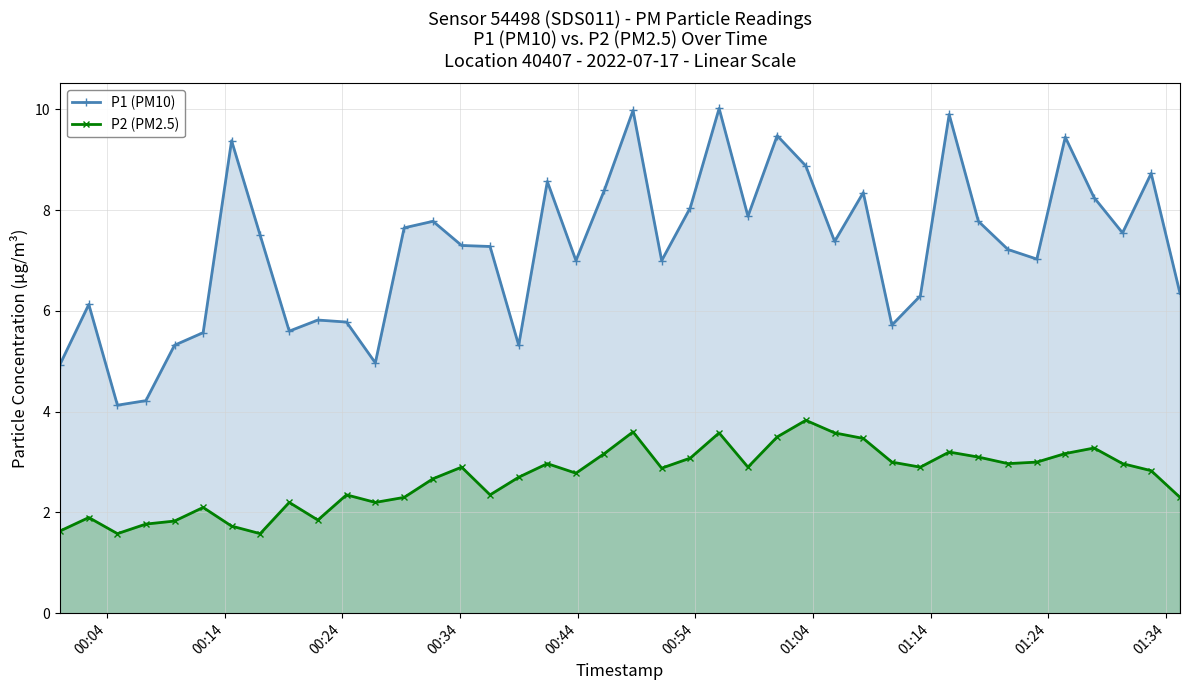

What is the average value of the P2 (PM2.5) series?

2.7